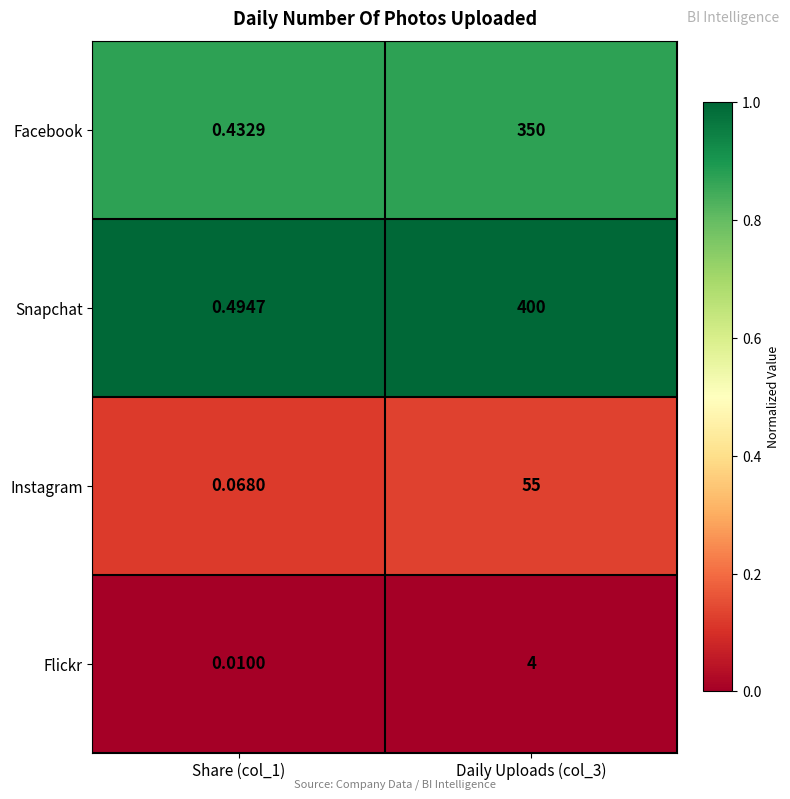

What is the spread (max minus min) of values at Daily Uploads (col_3)?

396.0